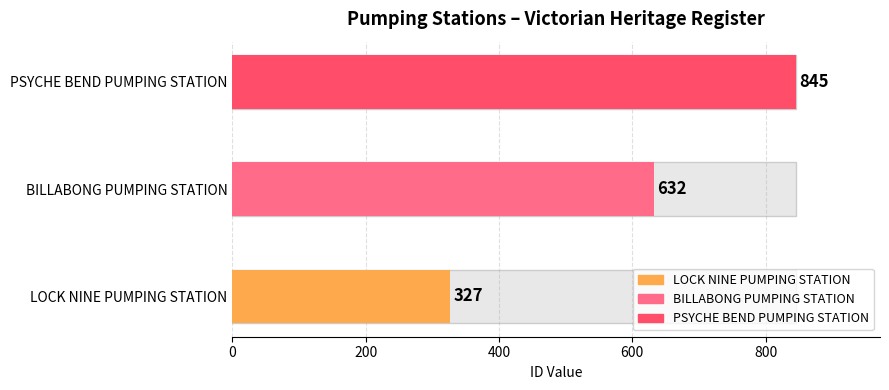

What is the difference between the maximum and second lowest values?

213